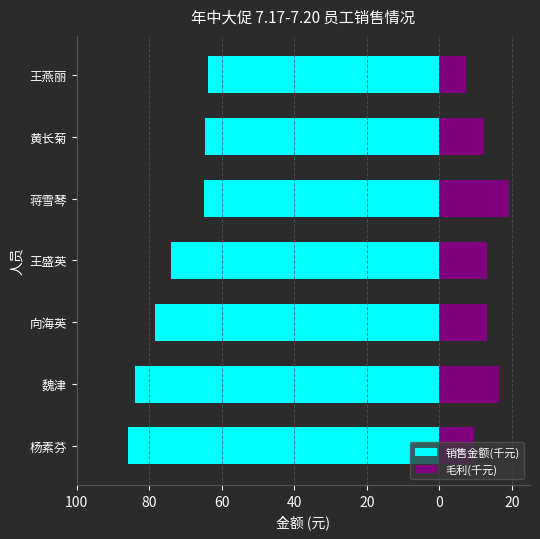

True or false: 毛利(千元) has a value of 2.0 at 杨素芬.

False